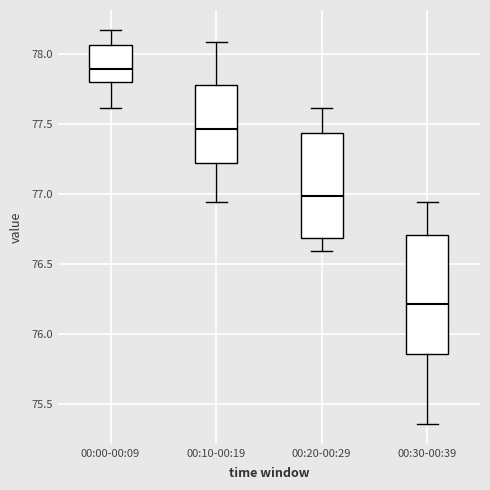

Reading left to right, read every box against the y-axis: the position of its median line, the range the box covers, and the ends of its whiskers. The values are not printed on the chart, so give them approximately, as read against the axis.

00:00-00:09: median 77.90, box 77.80 to 78.05, whiskers 77.60 to 78.15
00:10-00:19: median 77.45, box 77.20 to 77.80, whiskers 76.95 to 78.10
00:20-00:29: median 77.00, box 76.70 to 77.45, whiskers 76.60 to 77.60
00:30-00:39: median 76.20, box 75.85 to 76.70, whiskers 75.35 to 76.95